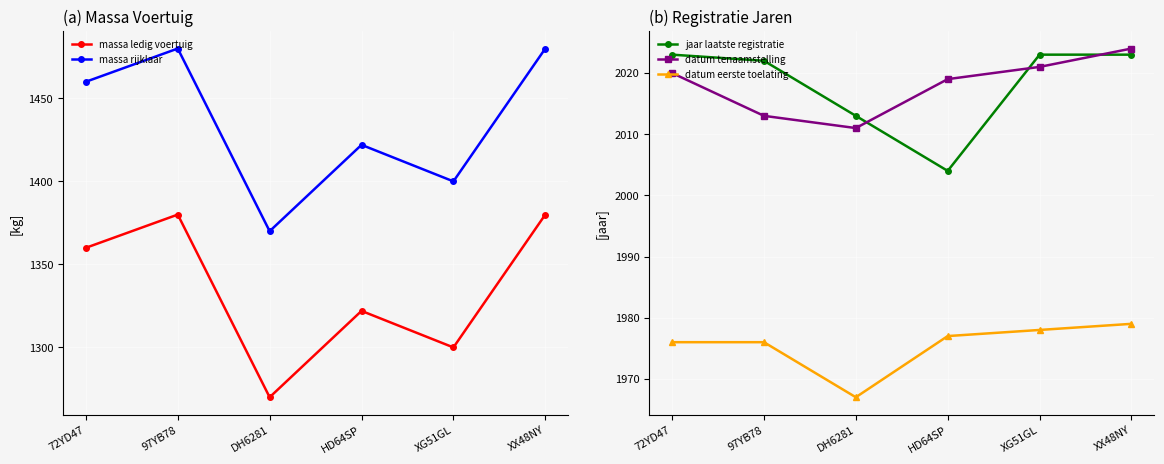

Count the number of data series in this chart.

5